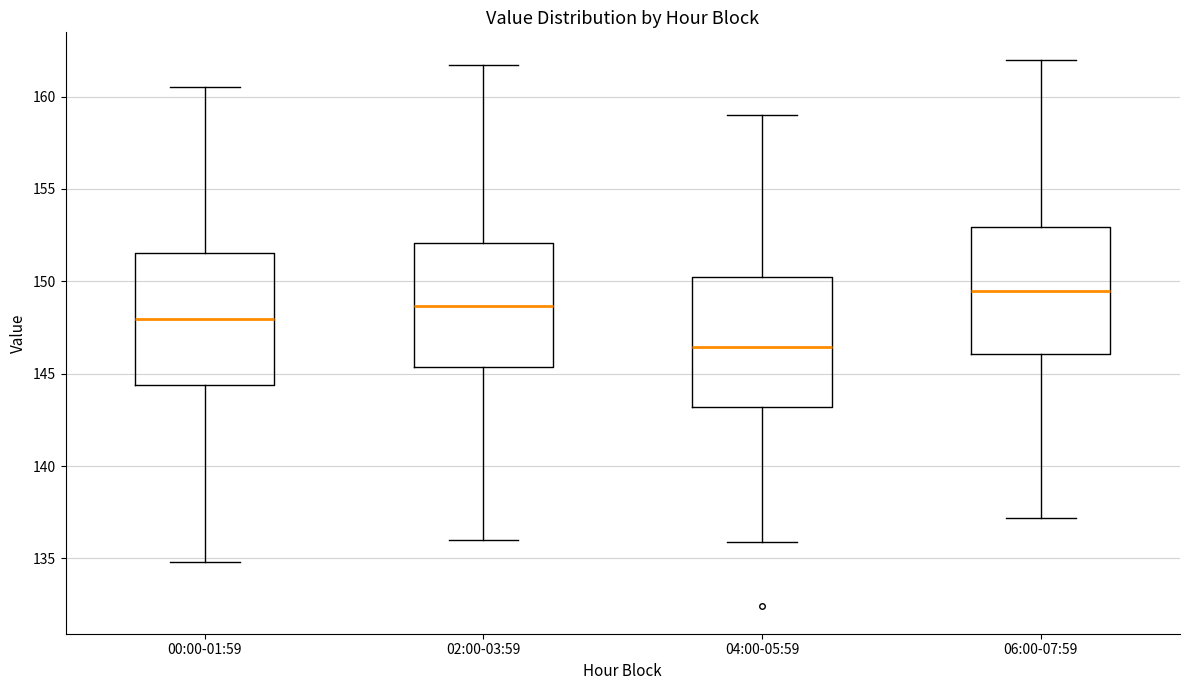

Where is the upper edge of the box for 04:00-05:59 on the y-axis? The values are not printed on the chart, so give them approximately, as read against the axis.

150.5